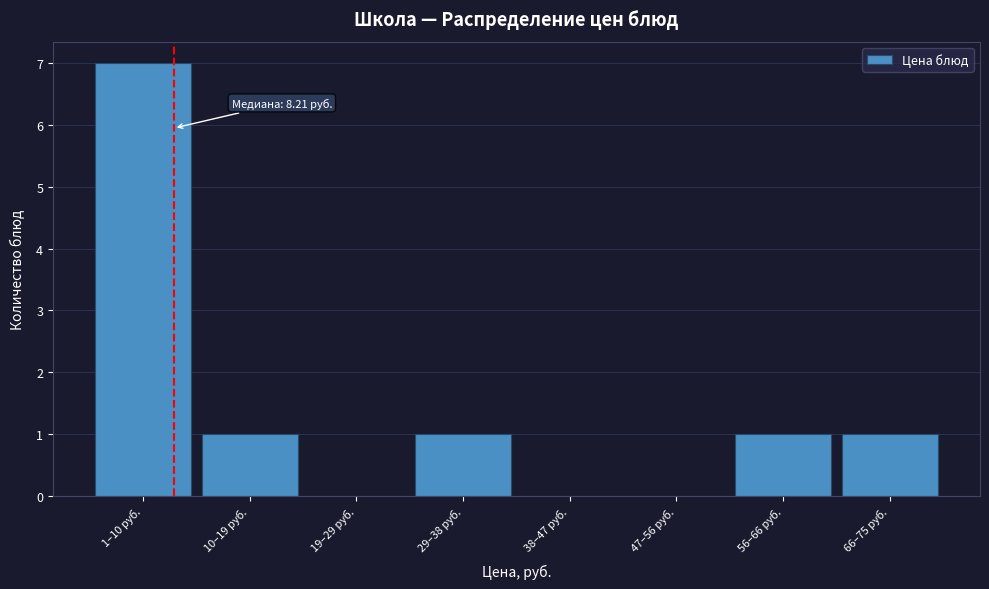

Reading left to right, transcribe all the data shown in this chart.

1–10 руб.=7	10–19 руб.=1	19–29 руб.=0	29–38 руб.=1	38–47 руб.=0	47–56 руб.=0	56–66 руб.=1	66–75 руб.=1